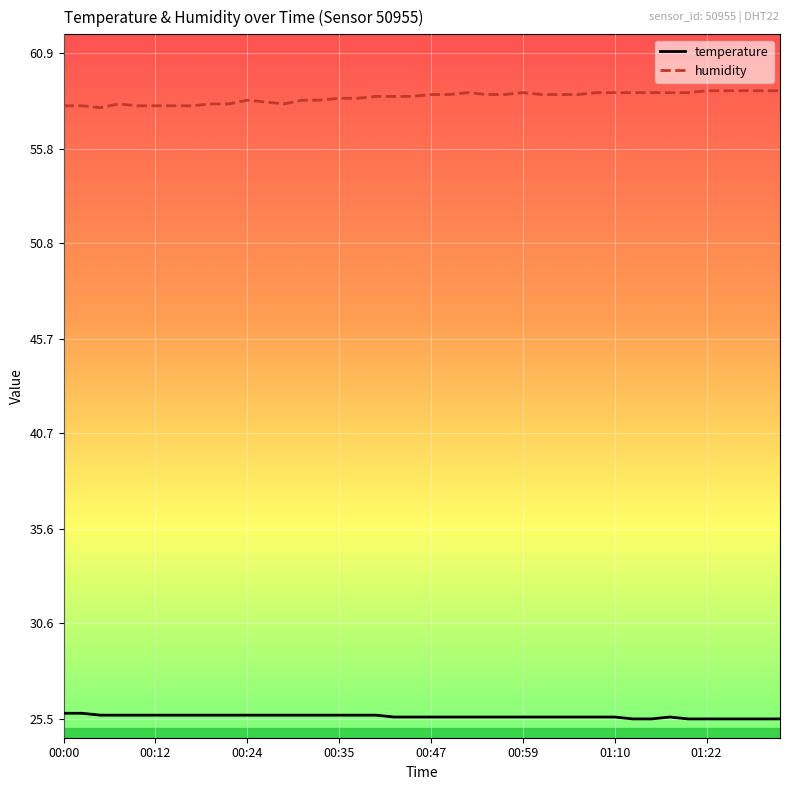

List the series in order of their overall mean, lowest first.

temperature, humidity